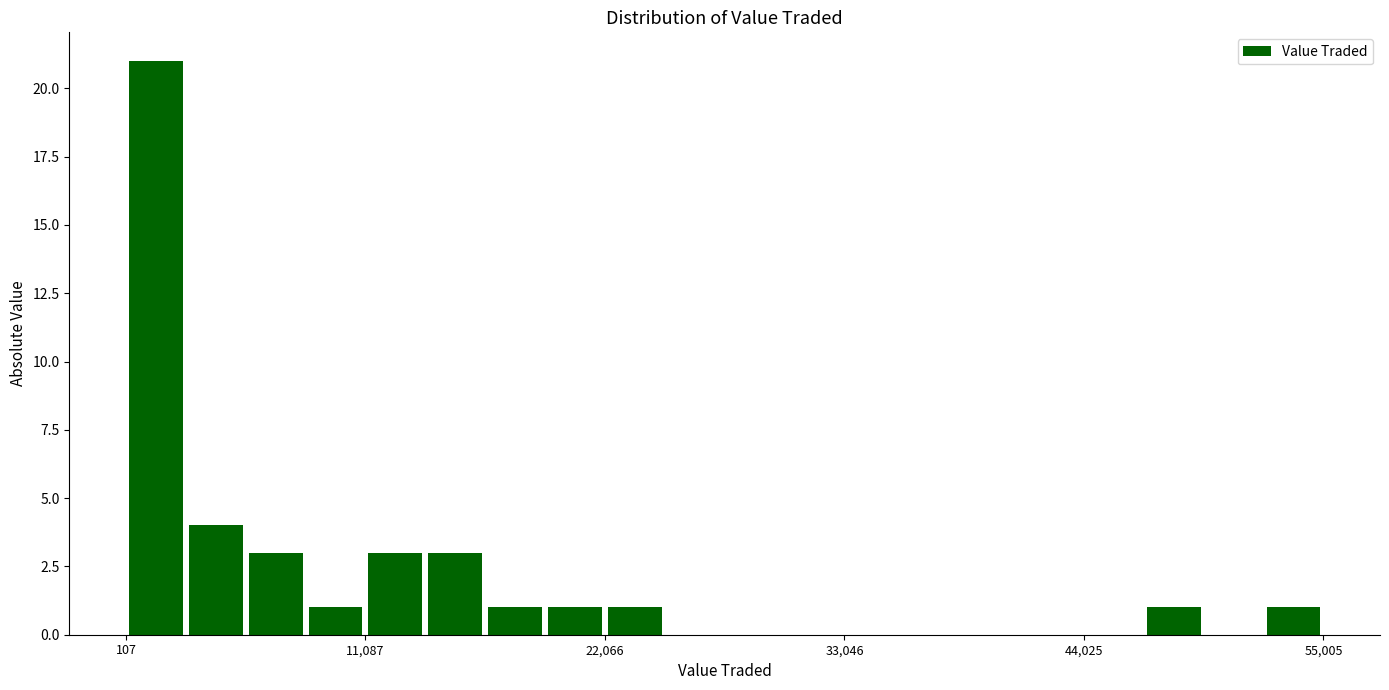

Read against the x-axis, roughly where is the centre of the tallest bar?

2000